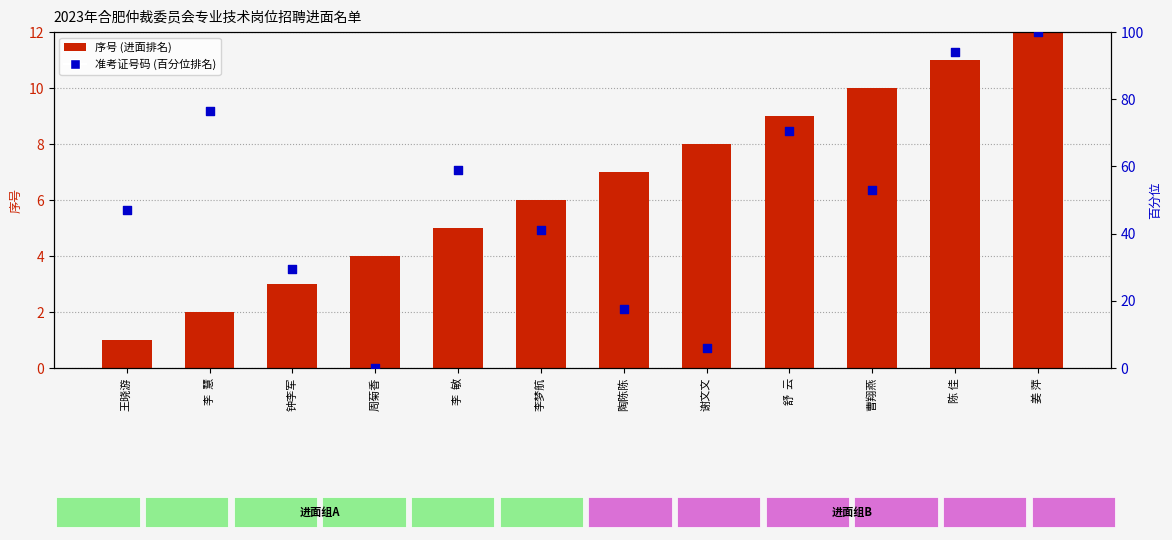

What is the total value across all series at 陈 佳?

105.1